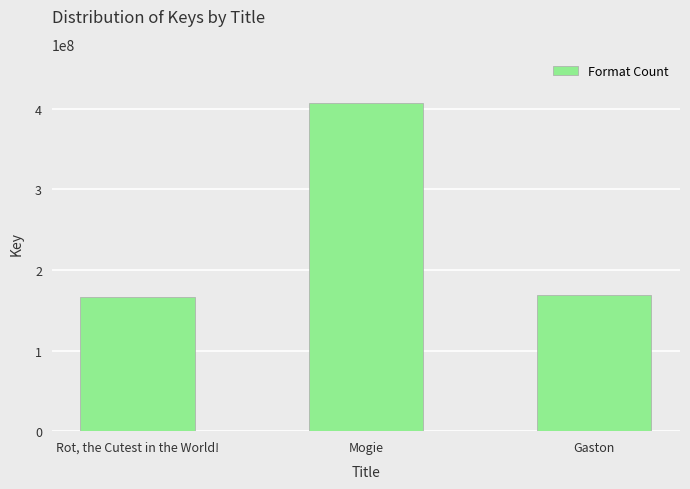

Is it true that the value at Rot, the Cutest in the World! is 47975663?

False